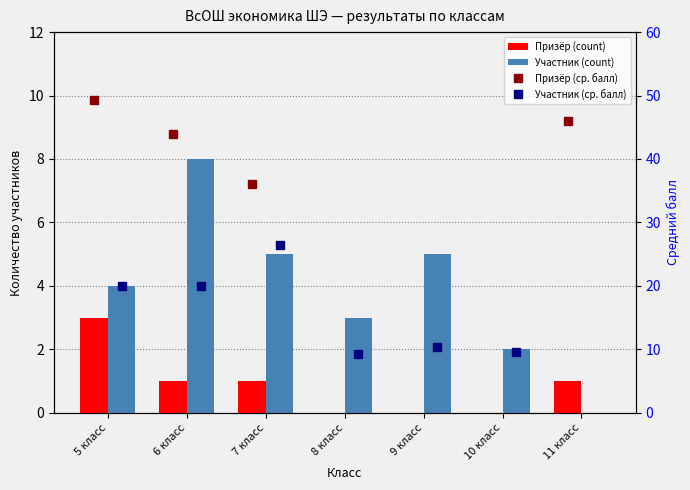

Between 7 класс and 9 класс, which series saw the biggest shift?

Призёр